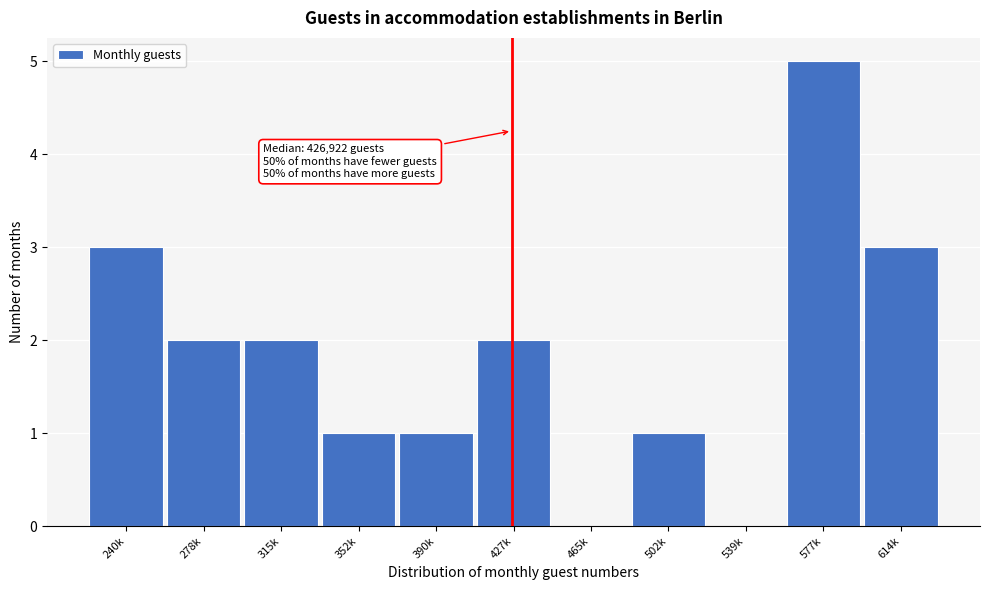

Reading left to right, transcribe all the data shown in this chart.

240k=3	278k=2	315k=2	352k=1	390k=1	427k=2	465k=0	502k=1	539k=0	577k=5	614k=3